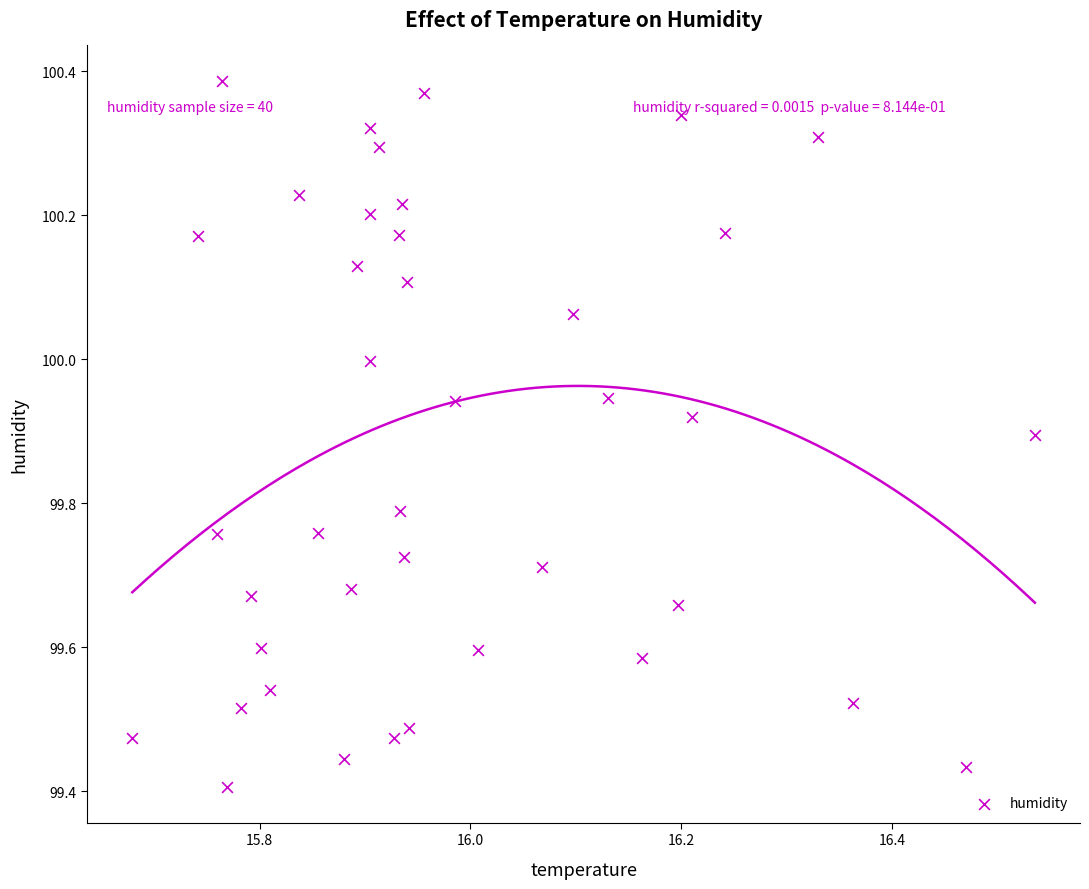

What is the range of Y values (max minus min)?

1.0